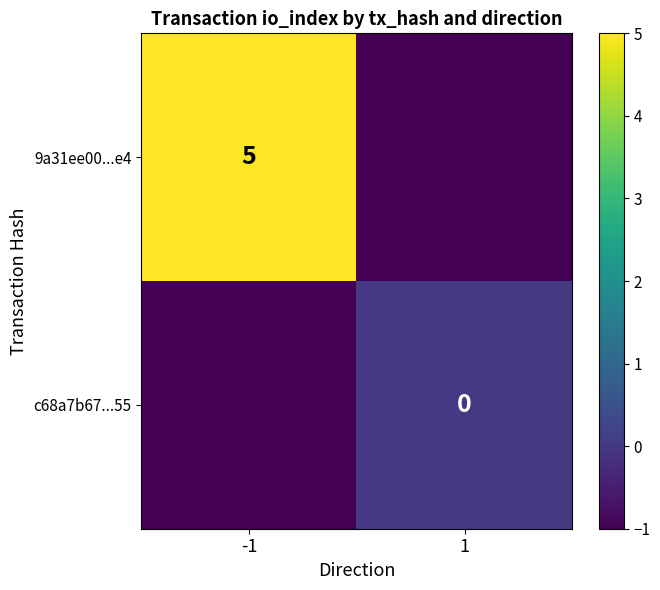

The 9a31ee00...e4 series shows 8 at -1. True or false?

False